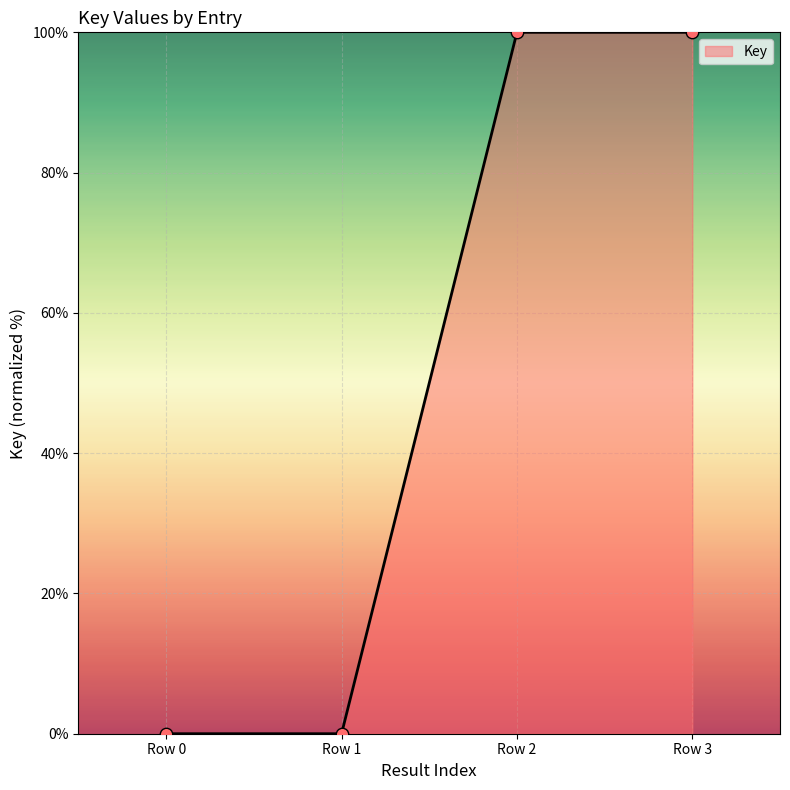

Which has a higher value, Row 0 or Row 2?

Row 2